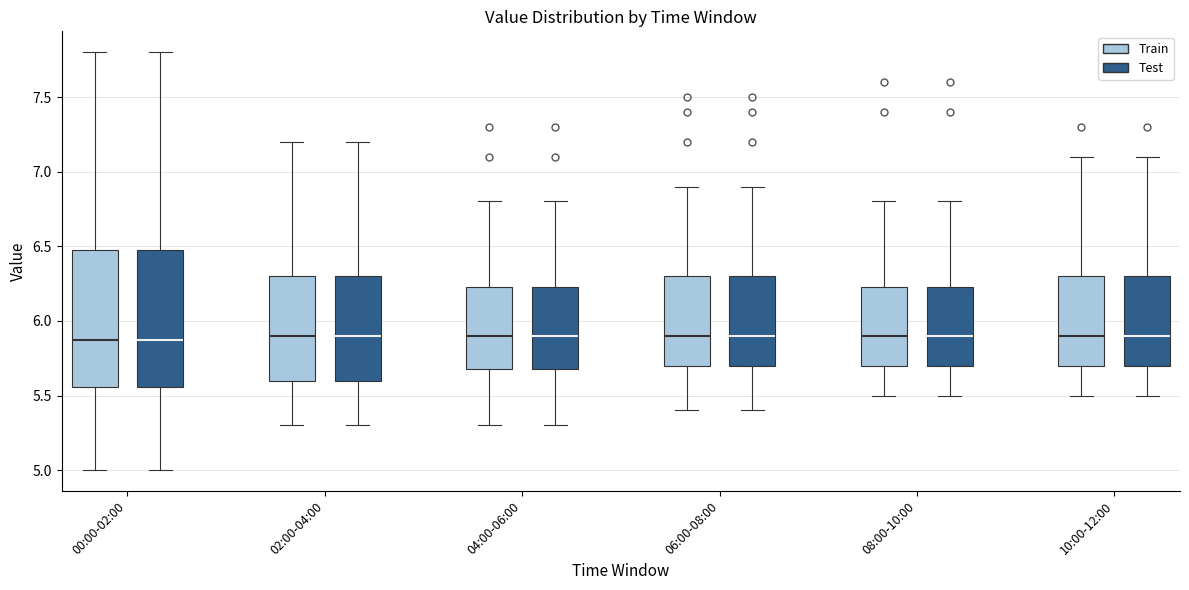

Reading left to right, read every box against the y-axis: the position of its median line, the range the box covers, and the ends of its whiskers. The values are not printed on the chart, so give them approximately, as read against the axis.

00:00-02:00 (Train): median 5.85, box 5.55 to 6.50, whiskers 5.00 to 7.80
00:00-02:00 (Test): median 5.85, box 5.55 to 6.50, whiskers 5.00 to 7.80
02:00-04:00 (Train): median 5.90, box 5.60 to 6.30, whiskers 5.30 to 7.20
02:00-04:00 (Test): median 5.90, box 5.60 to 6.30, whiskers 5.30 to 7.20
04:00-06:00 (Train): median 5.90, box 5.70 to 6.25, whiskers 5.30 to 6.80
04:00-06:00 (Test): median 5.90, box 5.70 to 6.25, whiskers 5.30 to 6.80
06:00-08:00 (Train): median 5.90, box 5.70 to 6.30, whiskers 5.40 to 6.90
06:00-08:00 (Test): median 5.90, box 5.70 to 6.30, whiskers 5.40 to 6.90
08:00-10:00 (Train): median 5.90, box 5.70 to 6.25, whiskers 5.50 to 6.80
08:00-10:00 (Test): median 5.90, box 5.70 to 6.25, whiskers 5.50 to 6.80
10:00-12:00 (Train): median 5.90, box 5.70 to 6.30, whiskers 5.50 to 7.10
10:00-12:00 (Test): median 5.90, box 5.70 to 6.30, whiskers 5.50 to 7.10